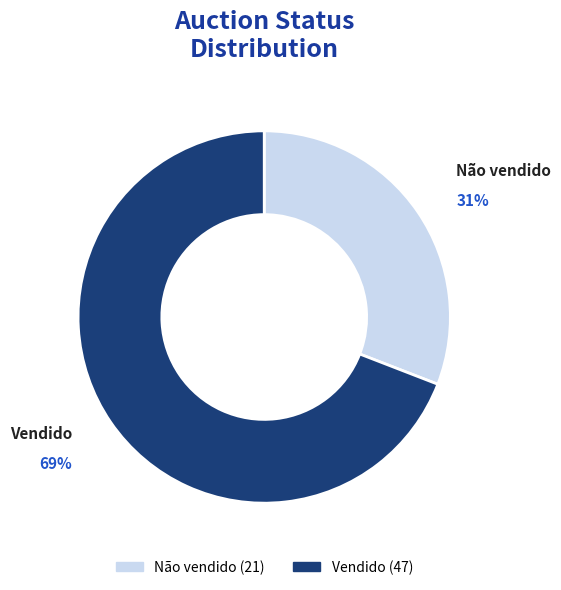

Is it true that Vendido is 61% of the pie?

False